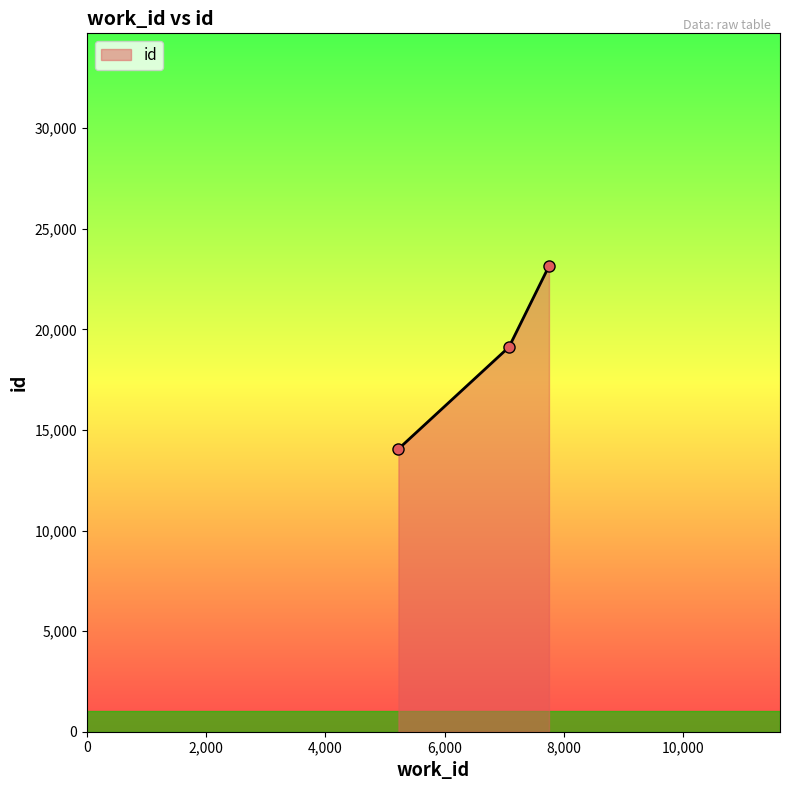

What is the minimum value shown in the chart?

14056